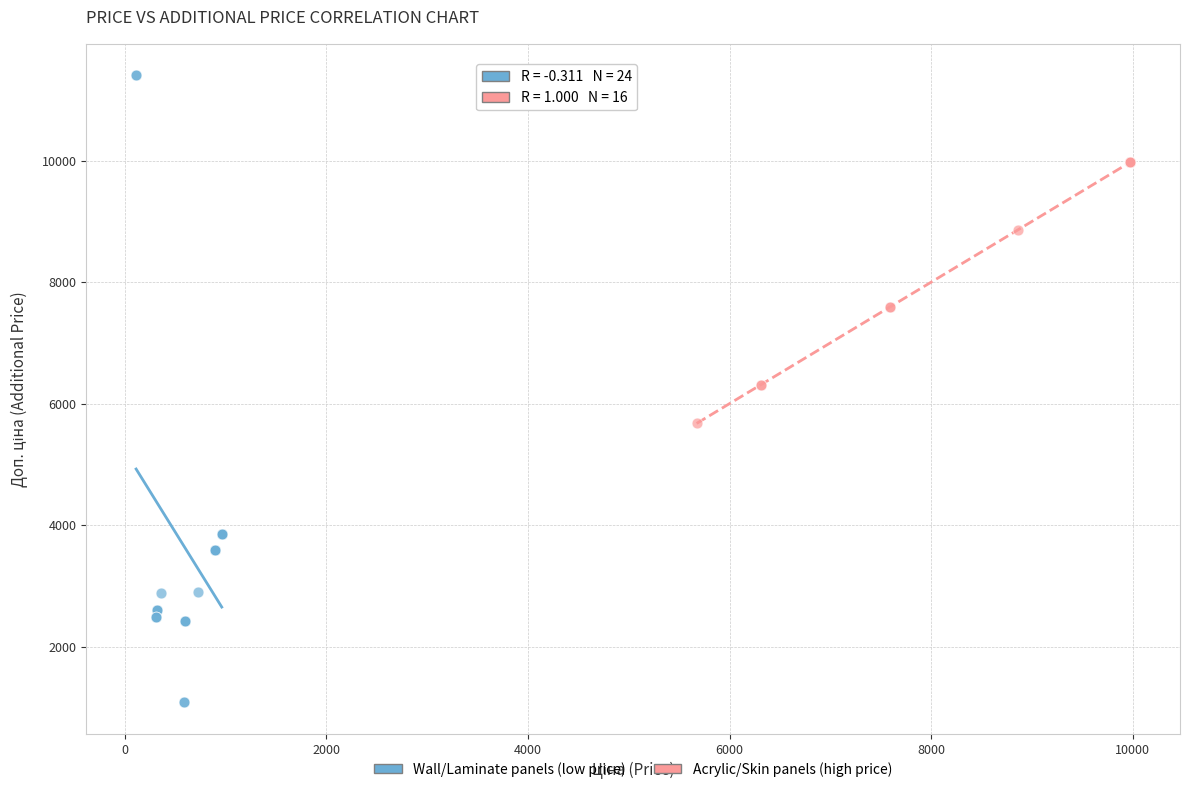

Which series reaches the minimum Y coordinate?

Wall/Laminate panels (low price)